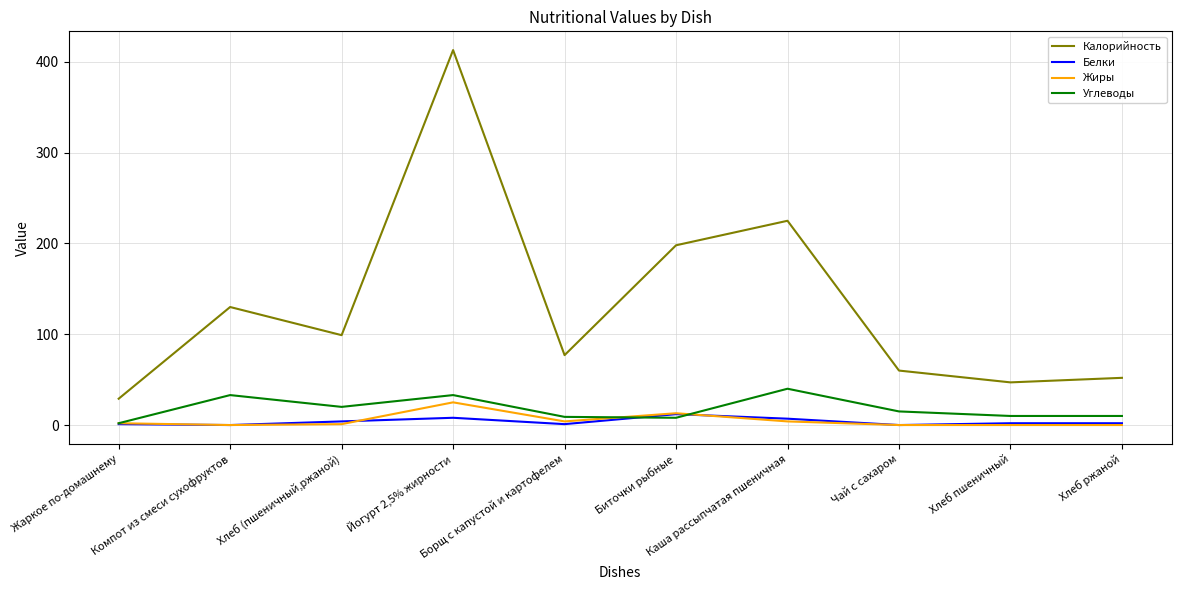

What is the maximum value for Белки?

12